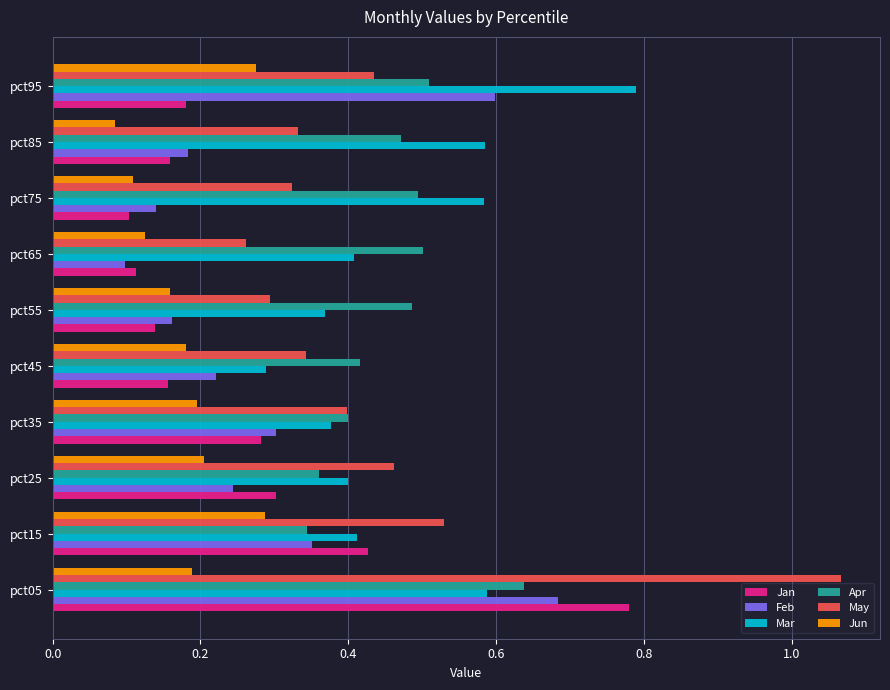

At which label is May closest to 0?

pct65